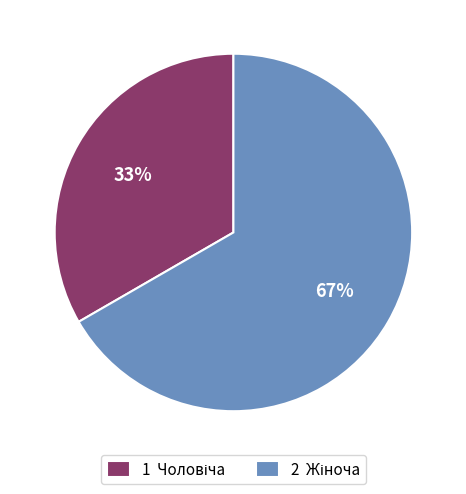

Is there a majority slice in this chart?

Yes